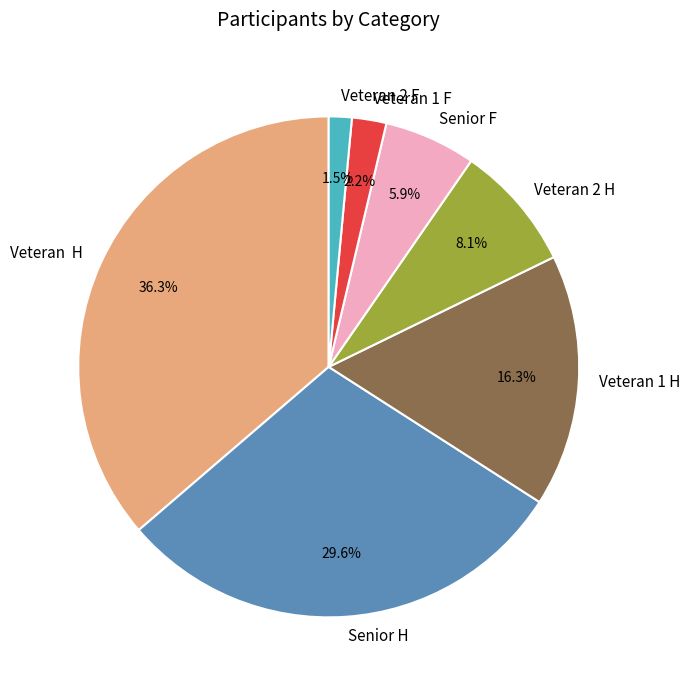

Which category has the smallest portion of the pie?

Veteran 2 F